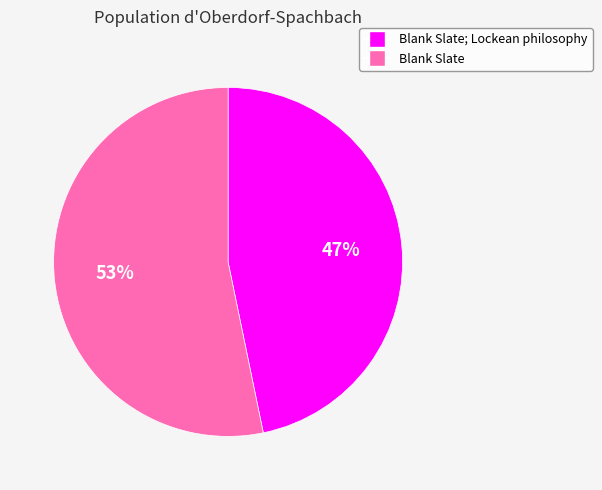

Is there a majority slice in this chart?

Yes